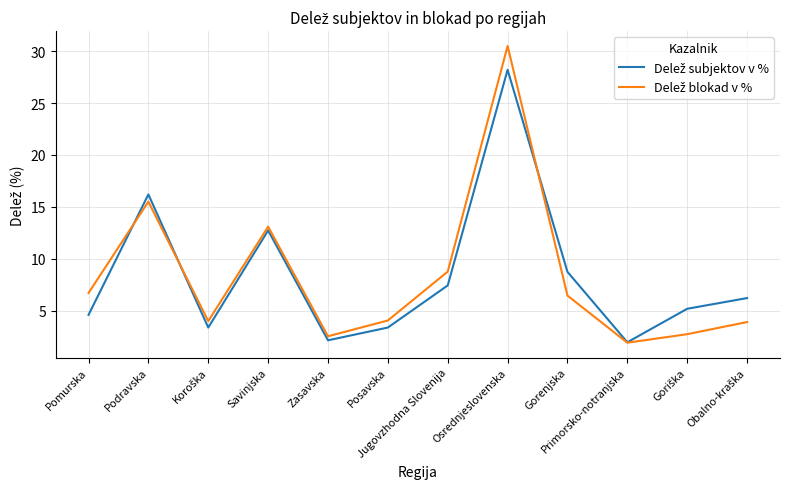

What is the spread (max minus min) of values at Podravska?

0.7